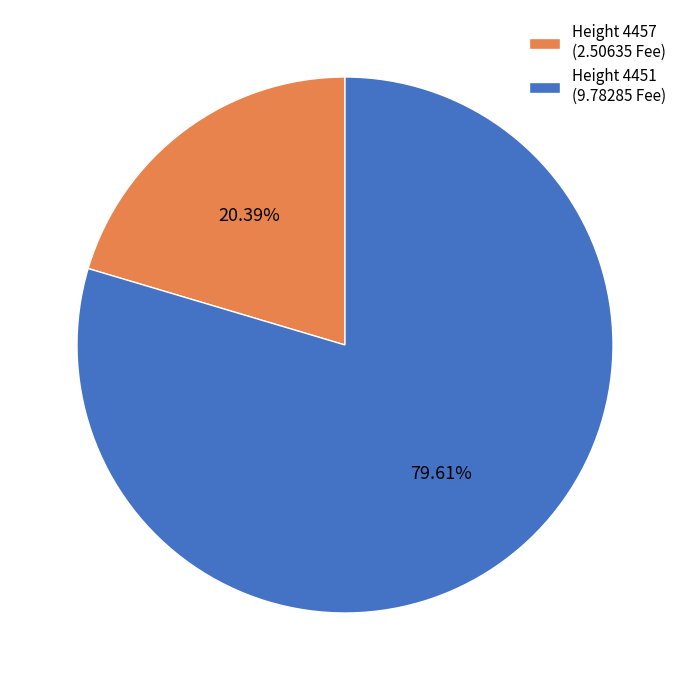

Do Height 4457 (2.50635 Fee) and Height 4451 (9.78285 Fee) together represent more than half of the pie?

Yes